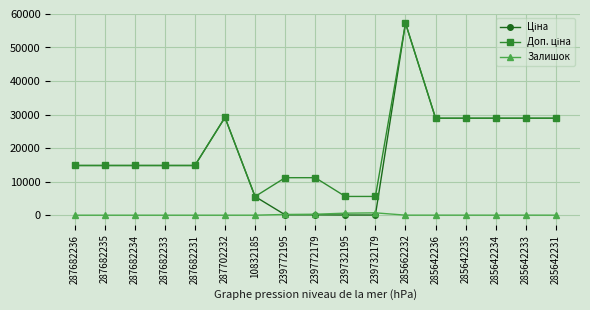

What is the greatest value displayed?

57258.0